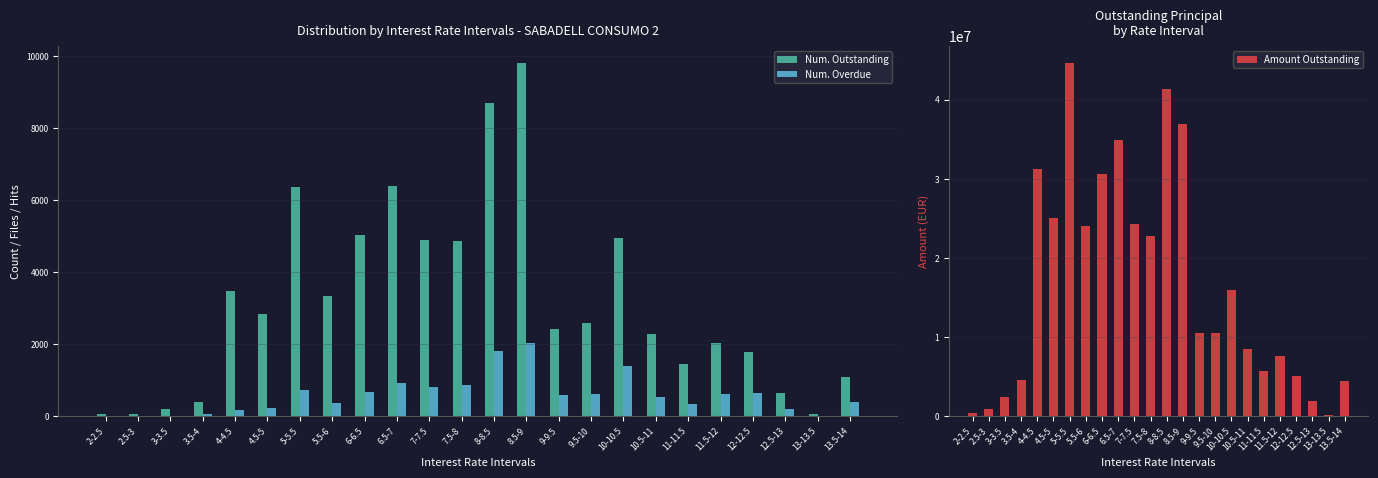

What is the spread (max minus min) of values at 8-8.5?

41346626.0